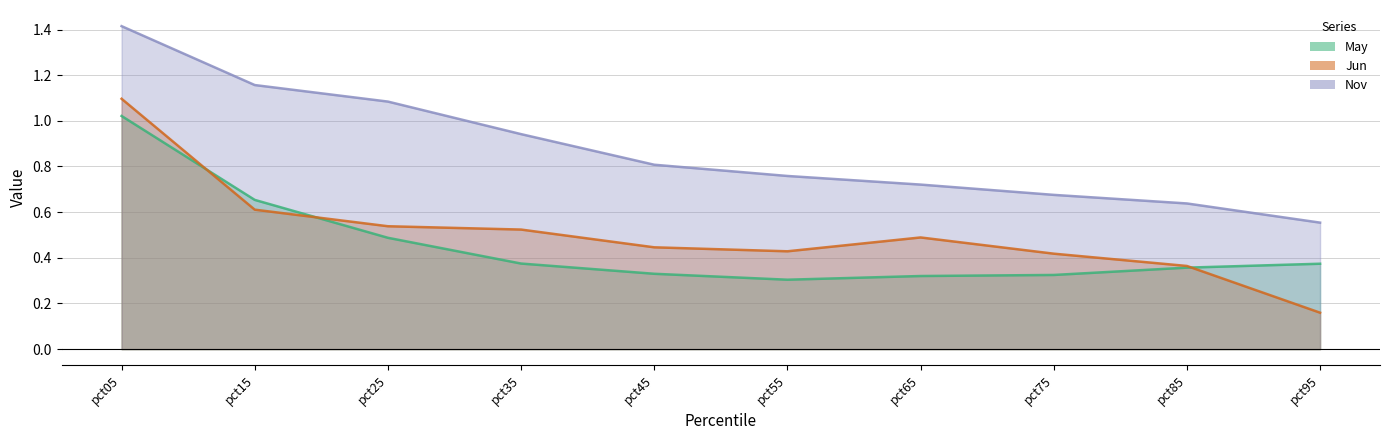

Reading left to right, extract all data points from this chart.

May: 1.0	0.7	0.5	0.4	0.3	0.3	0.3	0.3	0.4	0.4
Jun: 1.1	0.6	0.5	0.5	0.4	0.4	0.5	0.4	0.4	0.2
Nov: 1.4	1.2	1.1	0.9	0.8	0.8	0.7	0.7	0.6	0.6